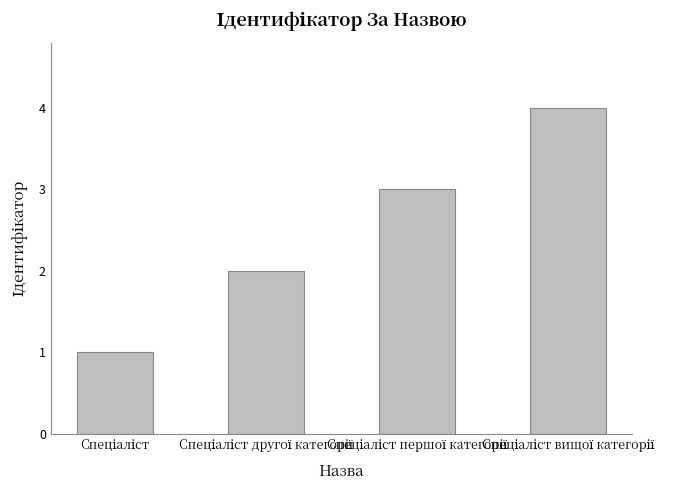

What is the maximum value shown in the chart?

4